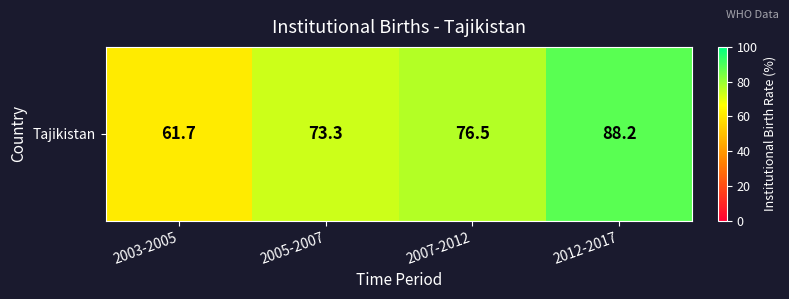

What is the difference between the values at 2012-2017 and 2005-2007?

14.9